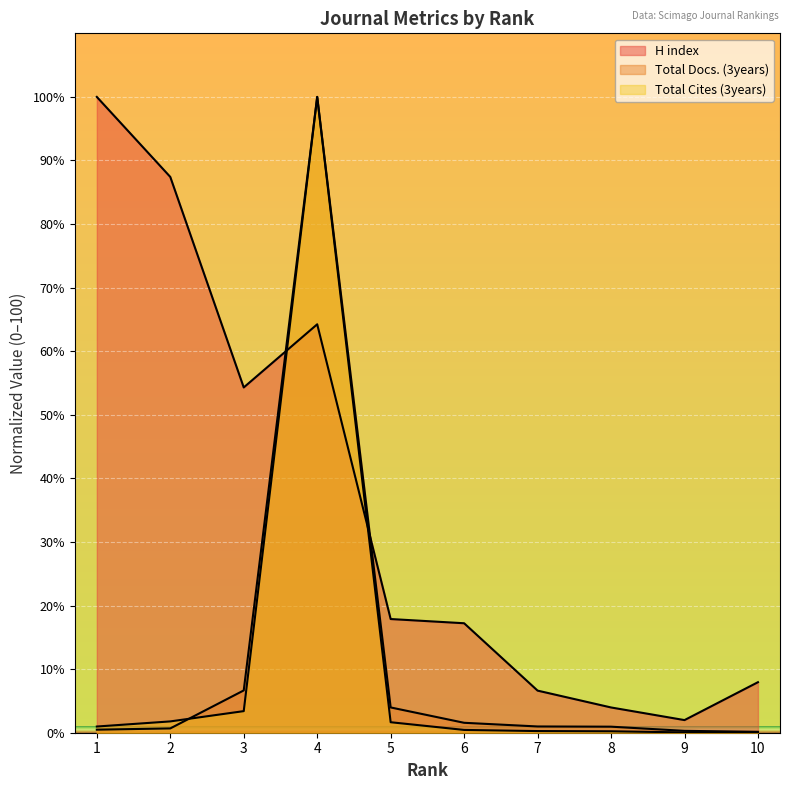

Which series has the widest spread of values?

Total Cites (3years)